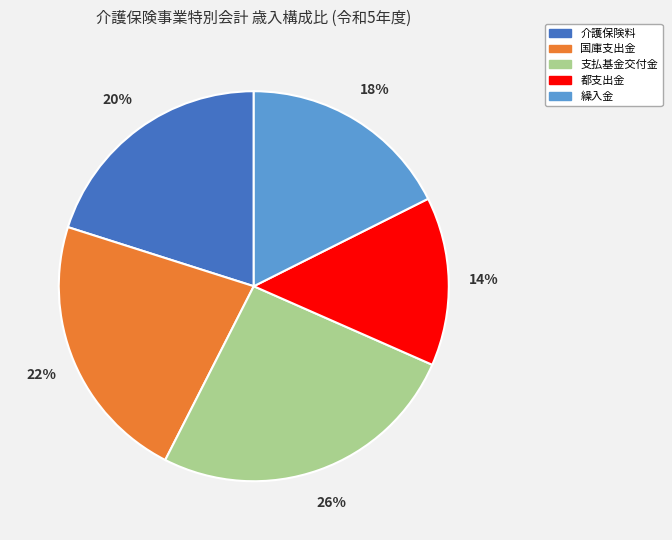

Does any single category account for the majority?

No